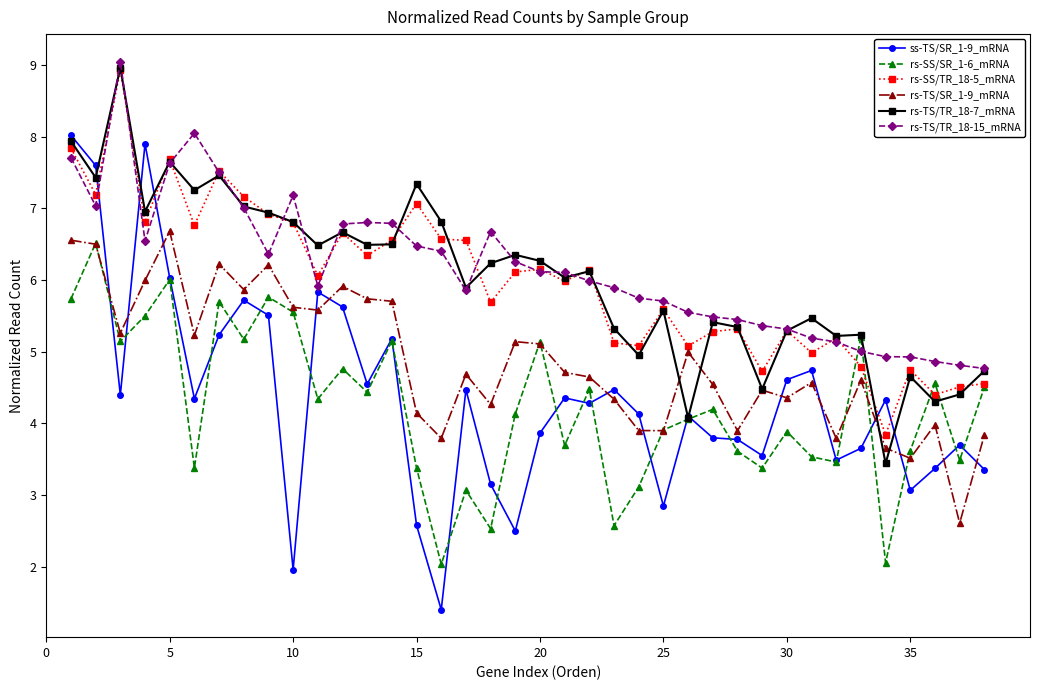

What is the maximum value shown in the chart?

9.0